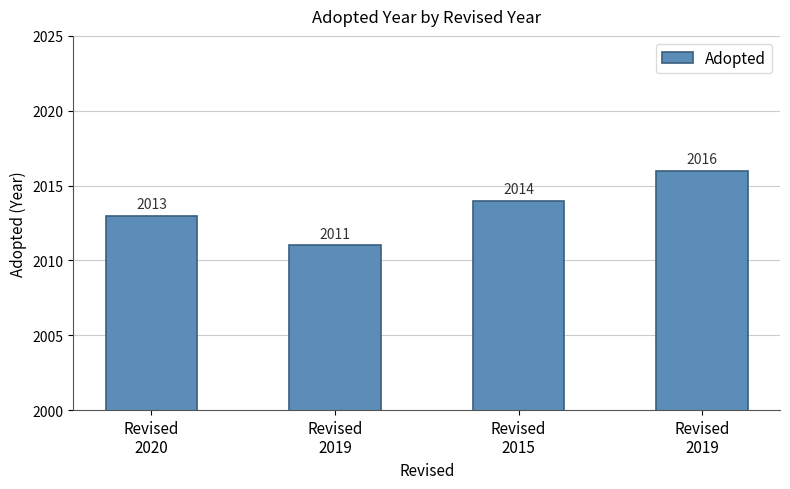

Does the chart contain stacked bars?

No